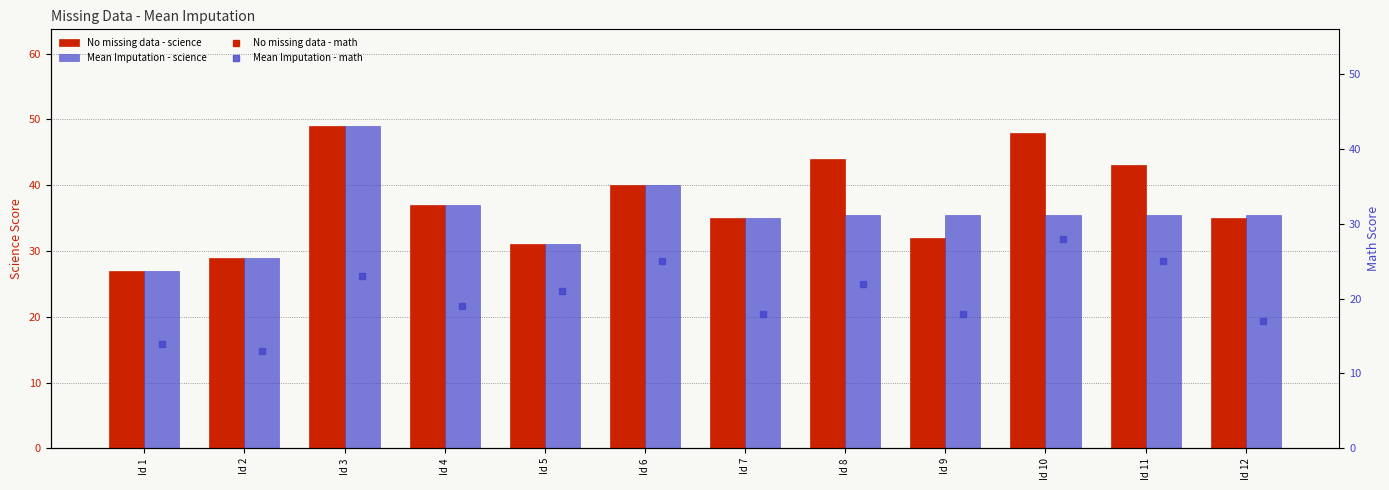

The value of No missing data - science at Id 3 is 71.8. True or false?

False